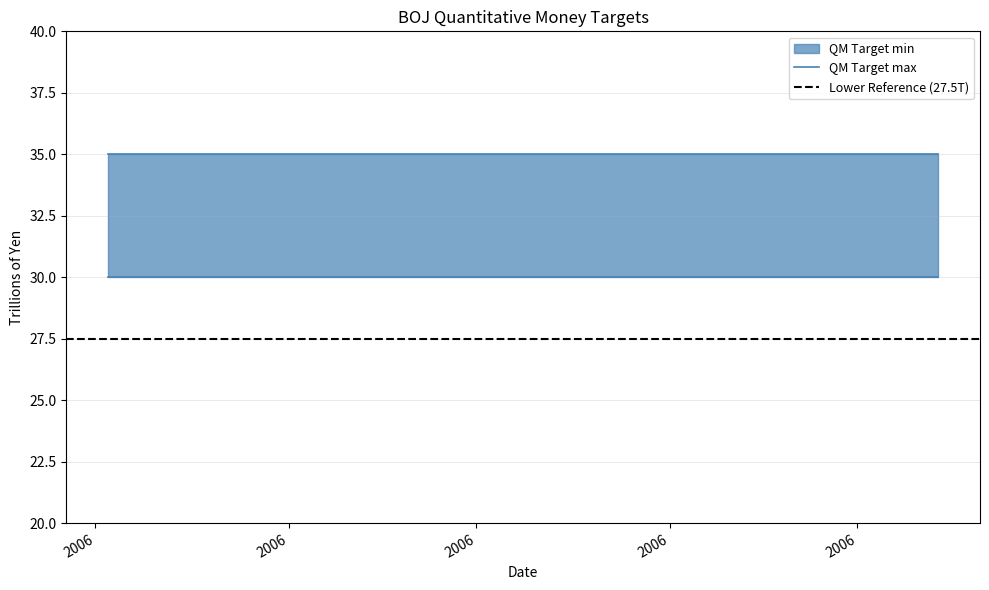

Does the chart have visible grid lines?

Yes